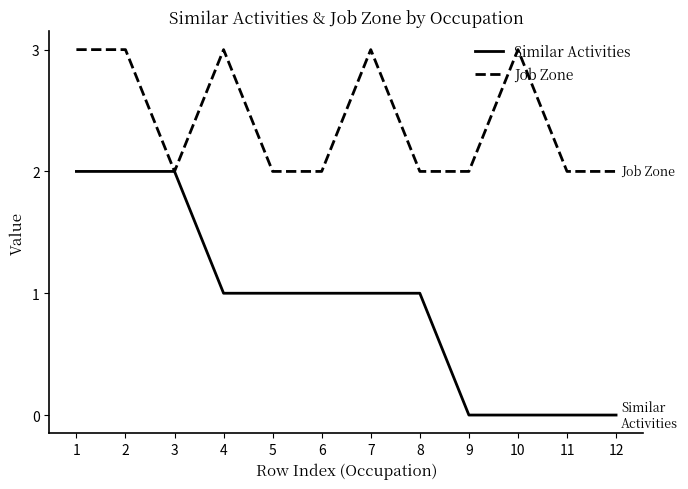

At 7, list the series in order from largest to smallest.

Job Zone, Similar Activities